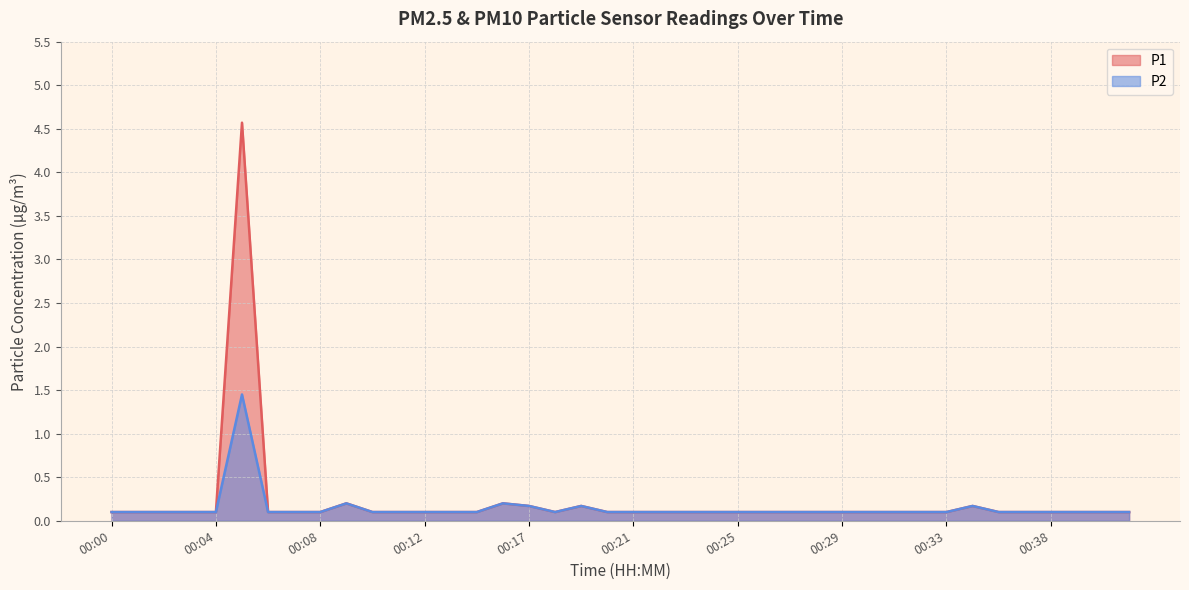

What value does the P2 series have at 00:24?

0.1